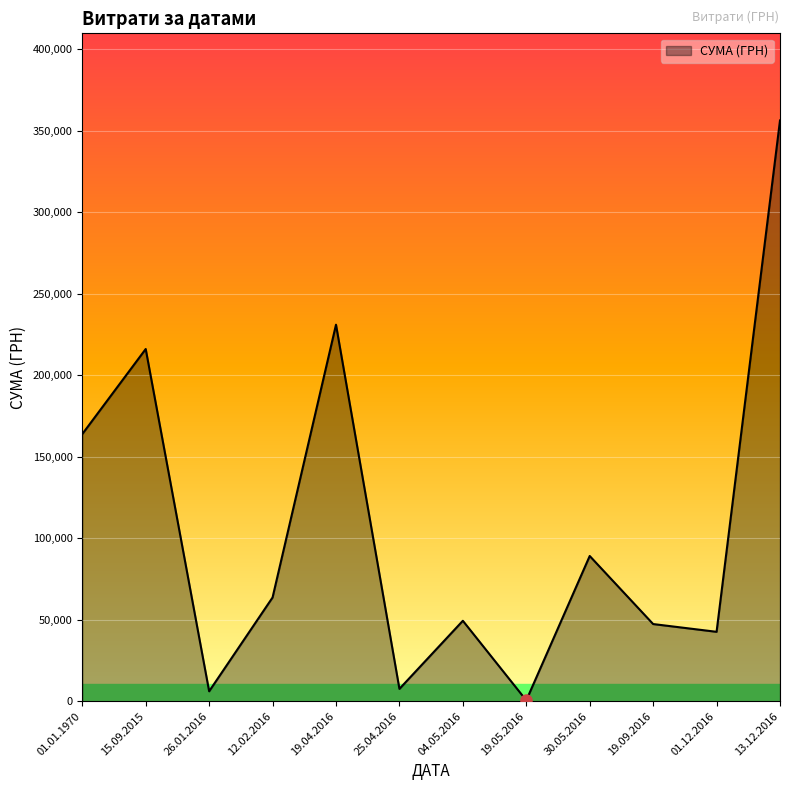

The value at 19.09.2016 is 47349.0. True or false?

True